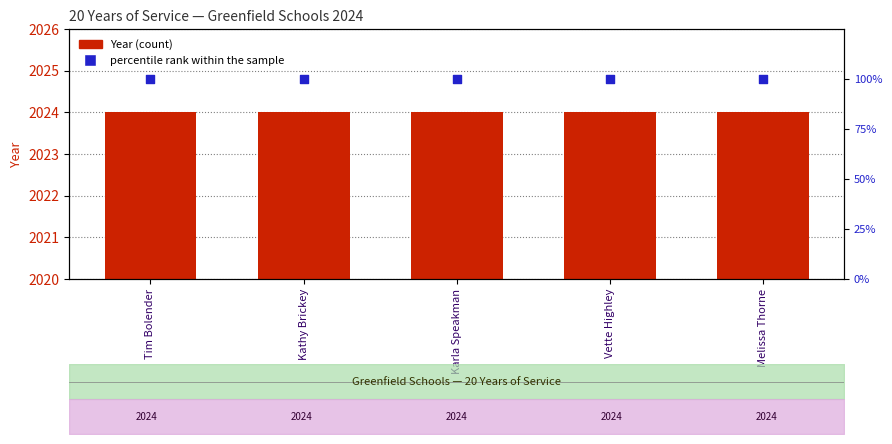

At which category is the sum across all series the highest?

Tim Bolender